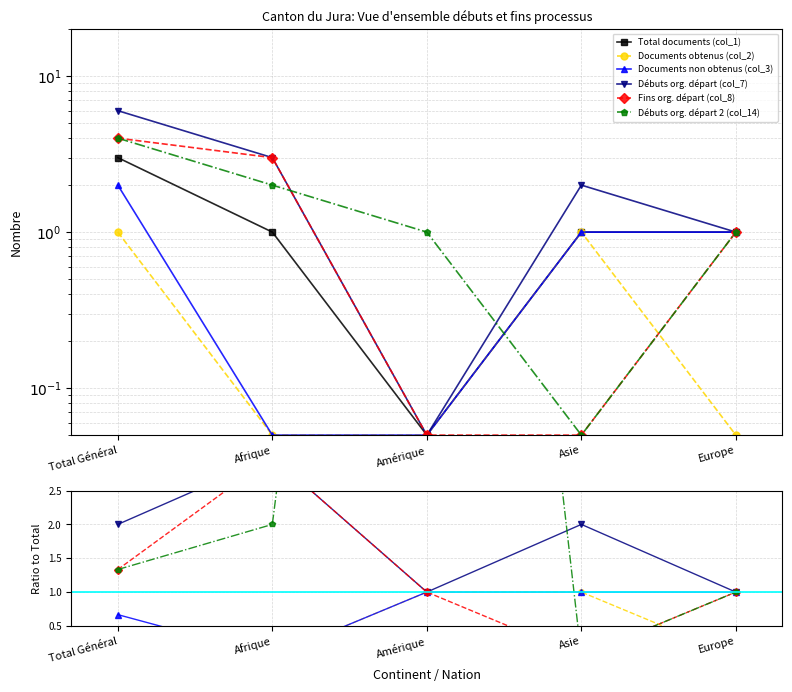

Where is Total documents (col_1) nearest to the value 1?

Afrique